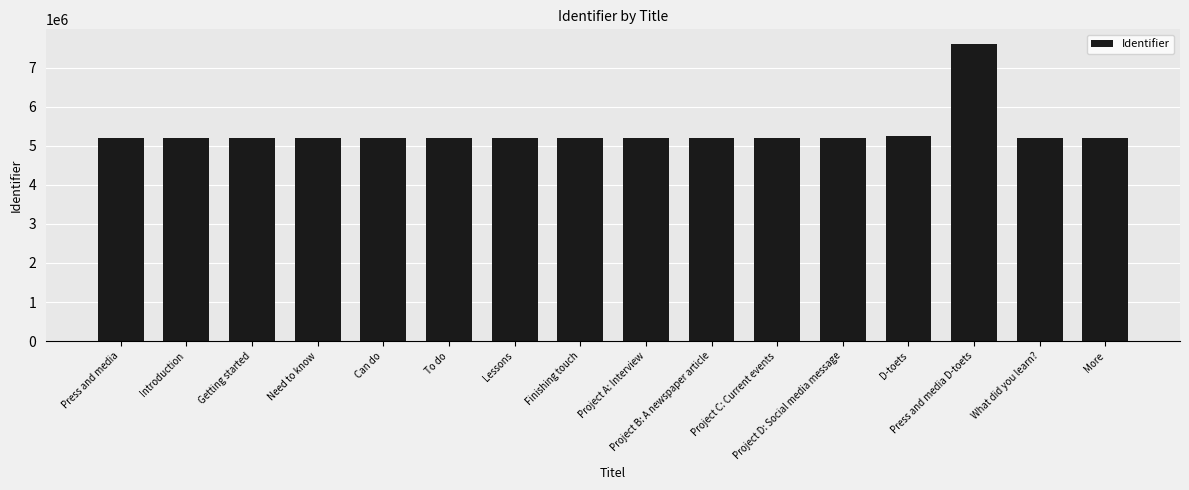

What is the minimum value shown in the chart?

5211475